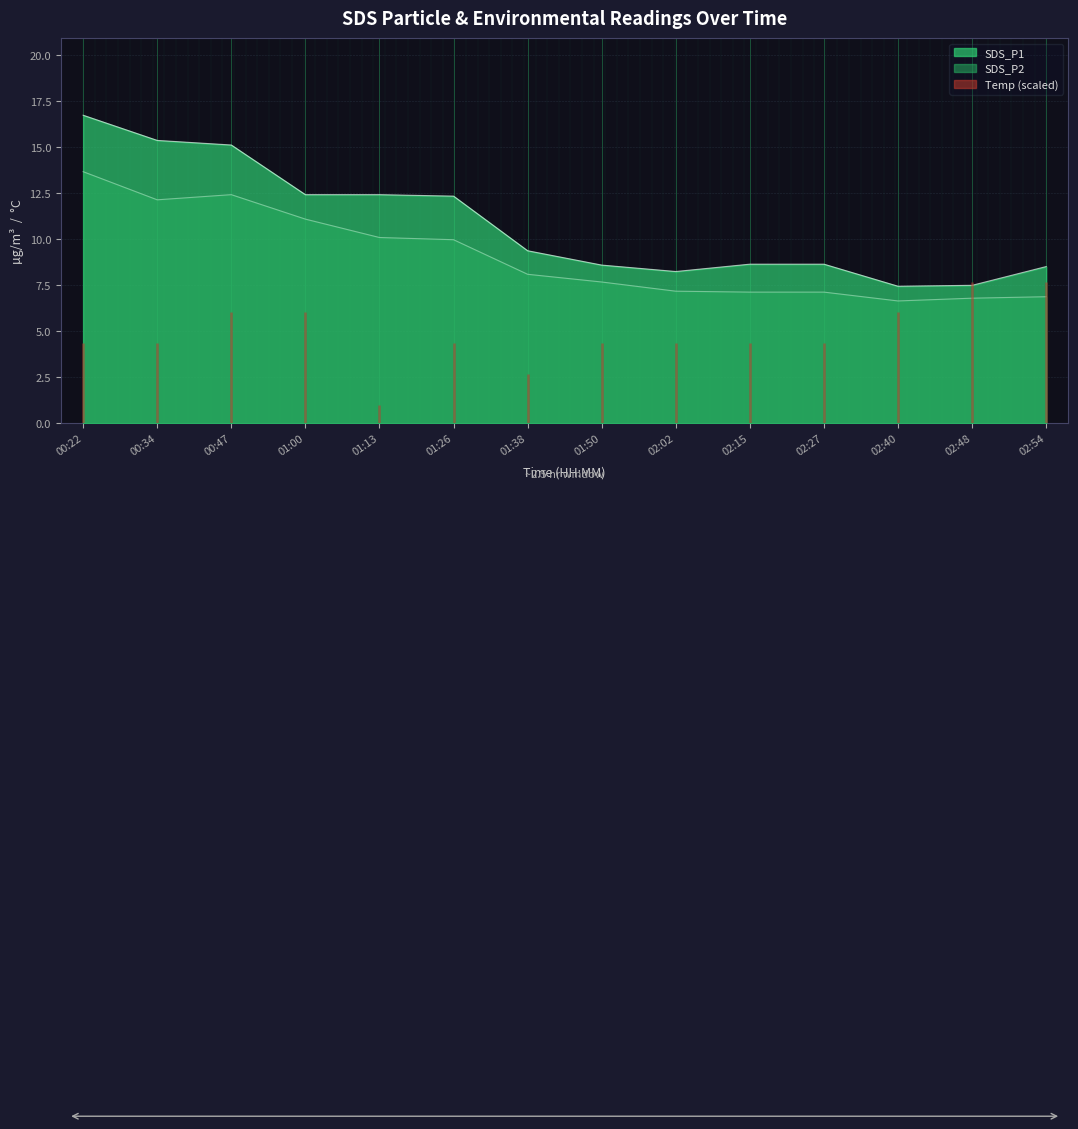

Between 01:38 and 01:00, which is larger?

01:00